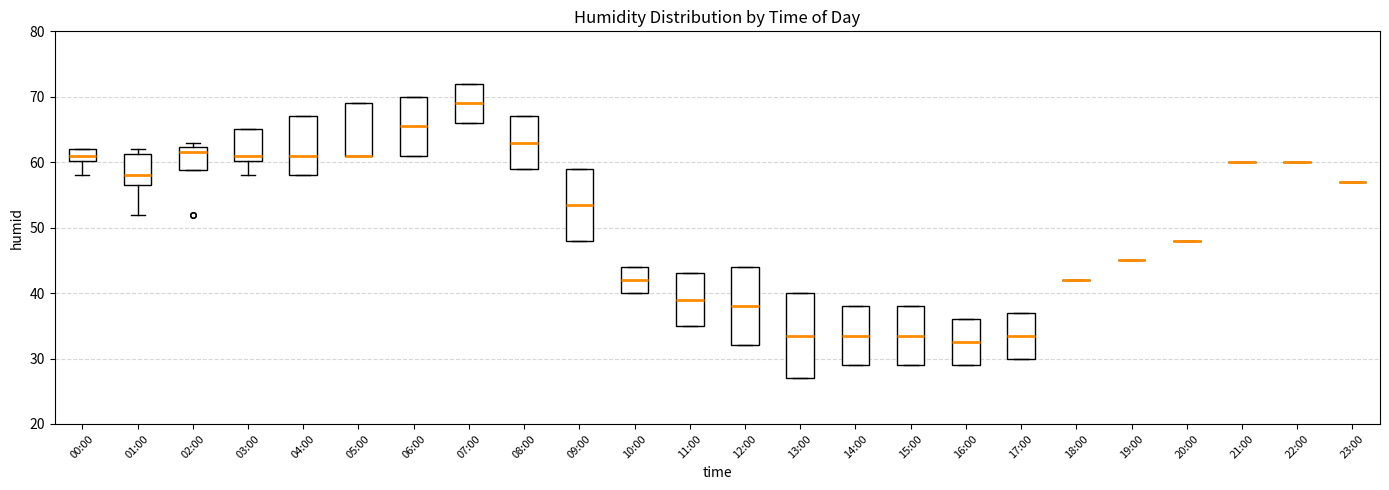

Comparing the boxes themselves (not the whiskers), which one is the tallest?

13:00